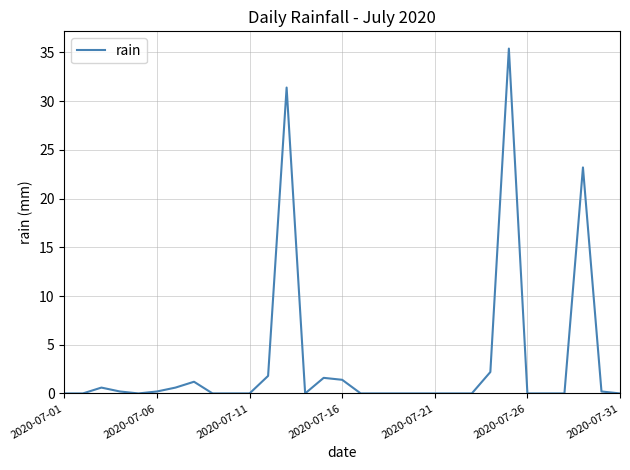

What is the difference between the maximum and minimum values?

35.4